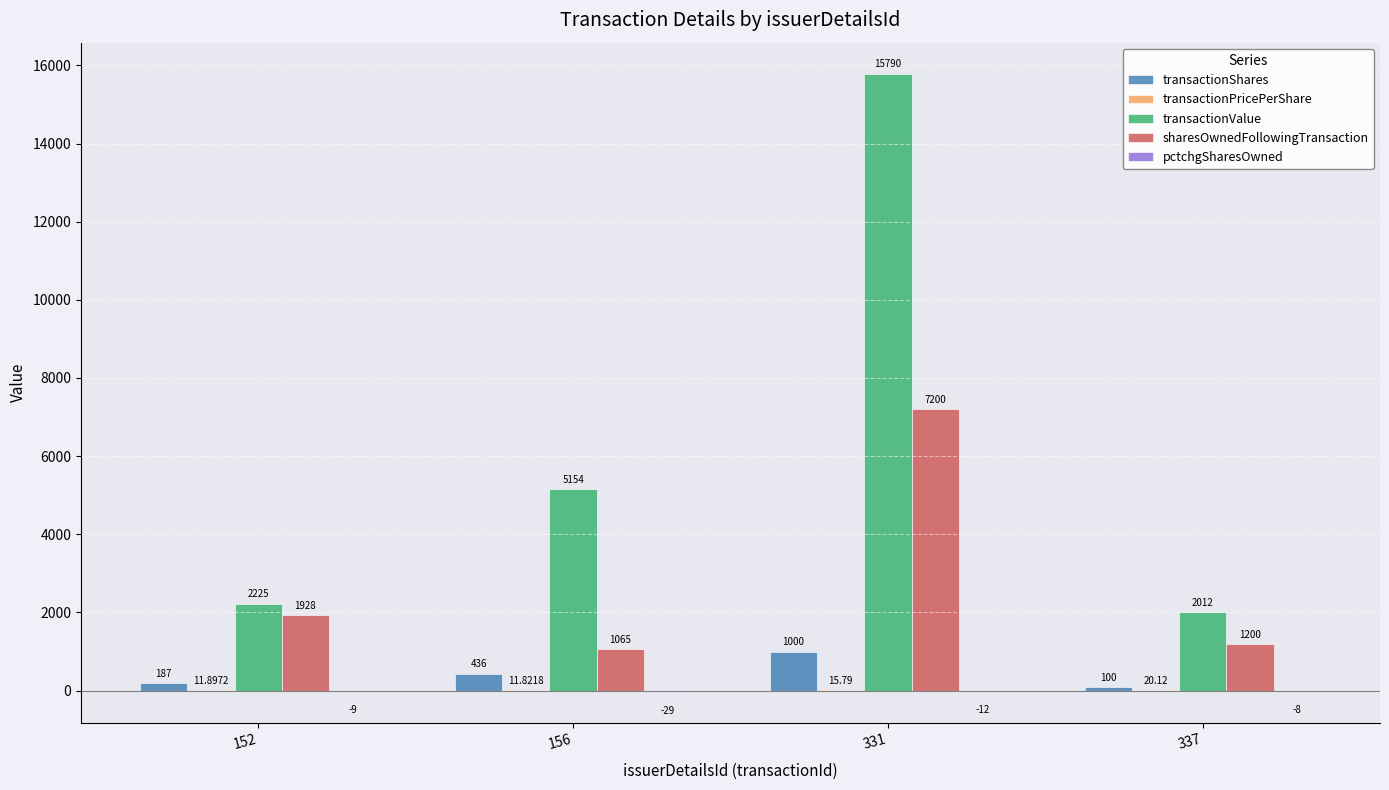

Is the value of transactionValue at 152 greater than the value of transactionShares at 331?

Yes